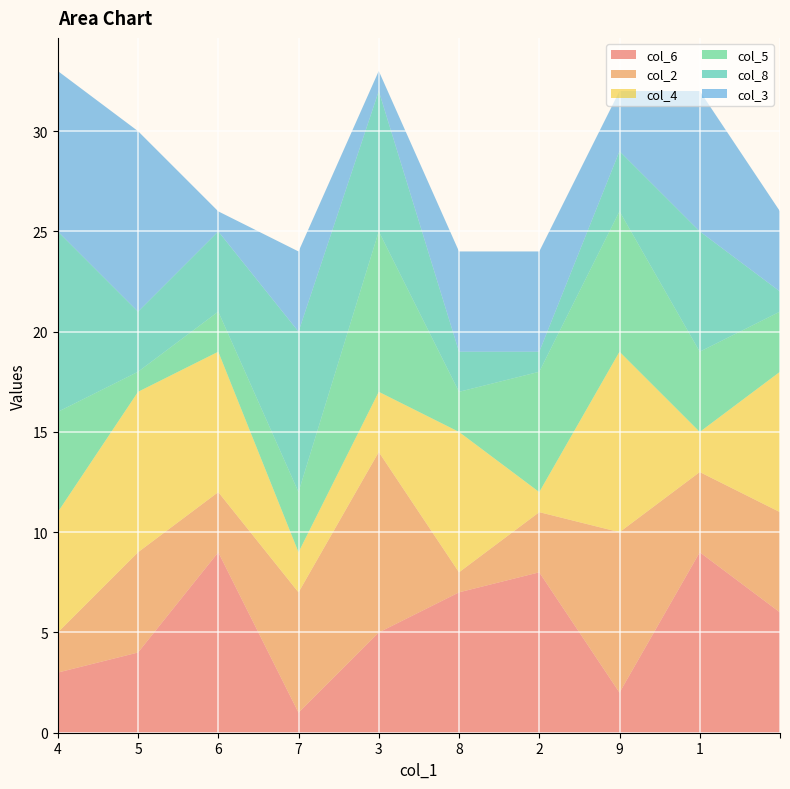

Reading left to right, list all the values displayed in this chart.

col_6: 4=3	5=4	6=9	7=1	3=5	8=7	2=8	9=2	1=9	=6
col_2: 4=2	5=5	6=3	7=6	3=9	8=1	2=3	9=8	1=4	=5
col_4: 4=6	5=8	6=7	7=2	3=3	8=7	2=1	9=9	1=2	=7
col_5: 4=5	5=1	6=2	7=3	3=8	8=2	2=6	9=7	1=4	=3
col_8: 4=9	5=3	6=4	7=8	3=7	8=2	2=1	9=3	1=6	=1
col_3: 4=8	5=9	6=1	7=4	3=1	8=5	2=5	9=3	1=7	=4